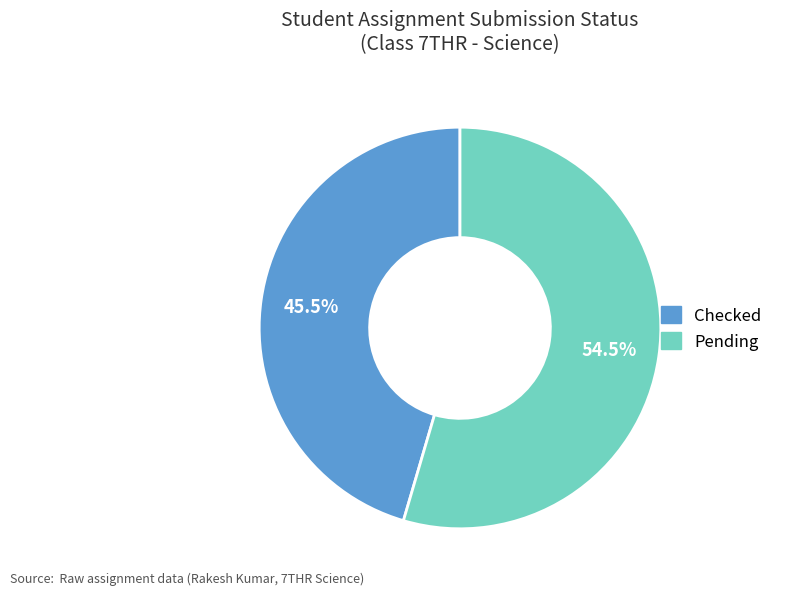

Is there a majority slice in this chart?

Yes